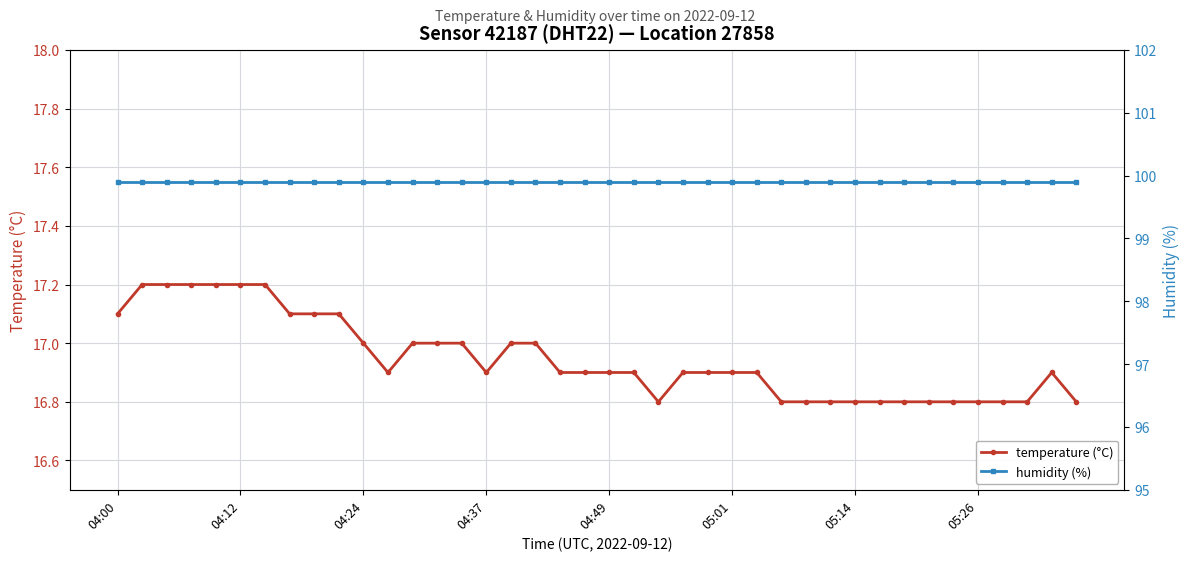

Reading left to right, list all the values displayed in this chart.

temperature (°C): 17.1	17.2	17.2	17.2	17.2	17.2	17.2	17.1	17.1	17.1	17.0	16.9	17.0	17.0	17.0	16.9	17.0	17.0	16.9	16.9	16.9	16.9	16.8	16.9	16.9	16.9	16.9	16.8	16.8	16.8	16.8	16.8	16.8	16.8	16.8	16.8	16.8	16.8	16.9	16.8
humidity (%): 99.9	99.9	99.9	99.9	99.9	99.9	99.9	99.9	99.9	99.9	99.9	99.9	99.9	99.9	99.9	99.9	99.9	99.9	99.9	99.9	99.9	99.9	99.9	99.9	99.9	99.9	99.9	99.9	99.9	99.9	99.9	99.9	99.9	99.9	99.9	99.9	99.9	99.9	99.9	99.9